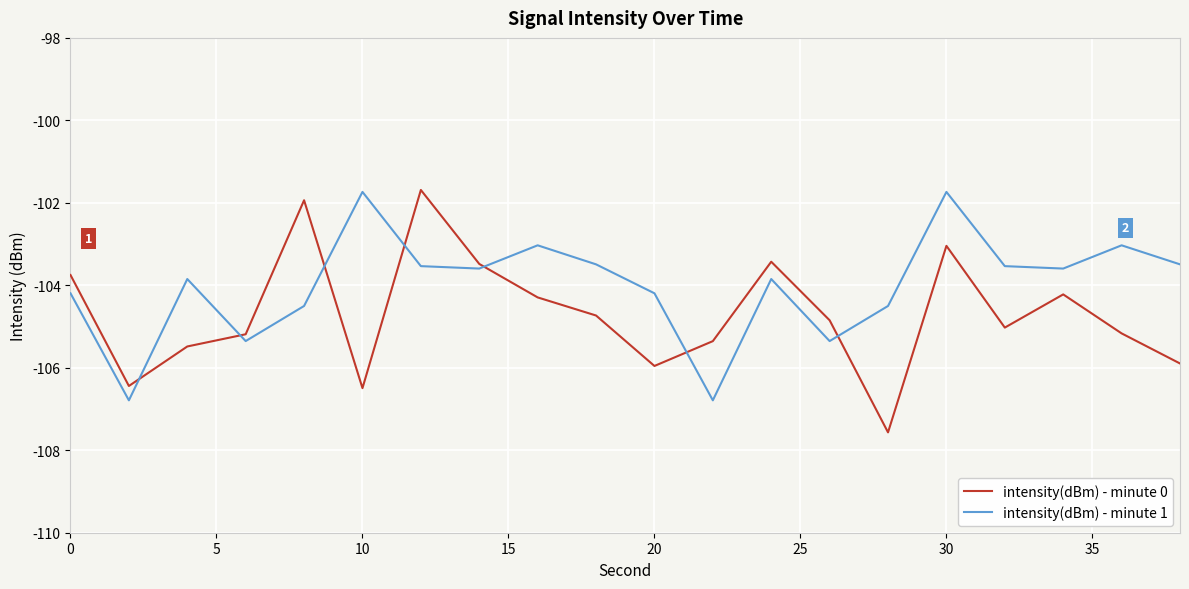

What is the maximum value shown in the chart?

-101.7